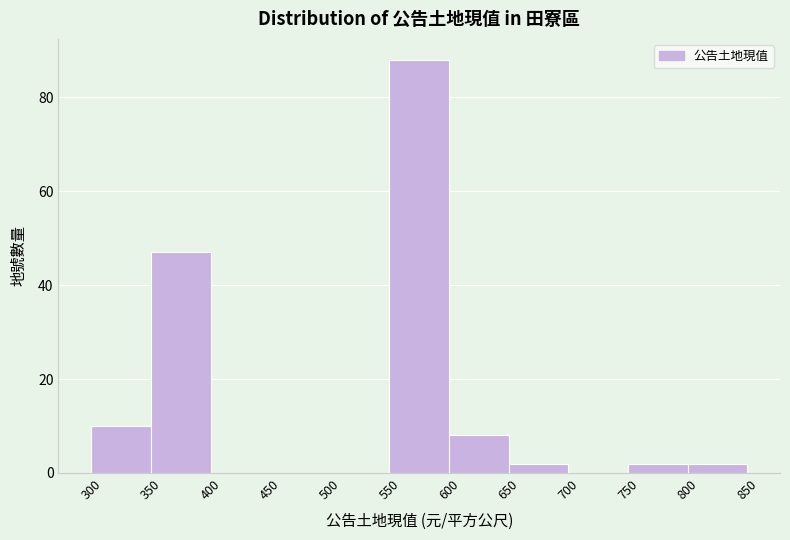

Over which range of the x-axis is the bar tallest?

550 to 600